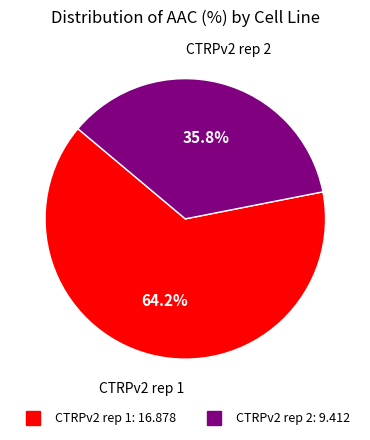

The CTRPv2 rep 1 slice represents 59% of the pie. True or false?

False